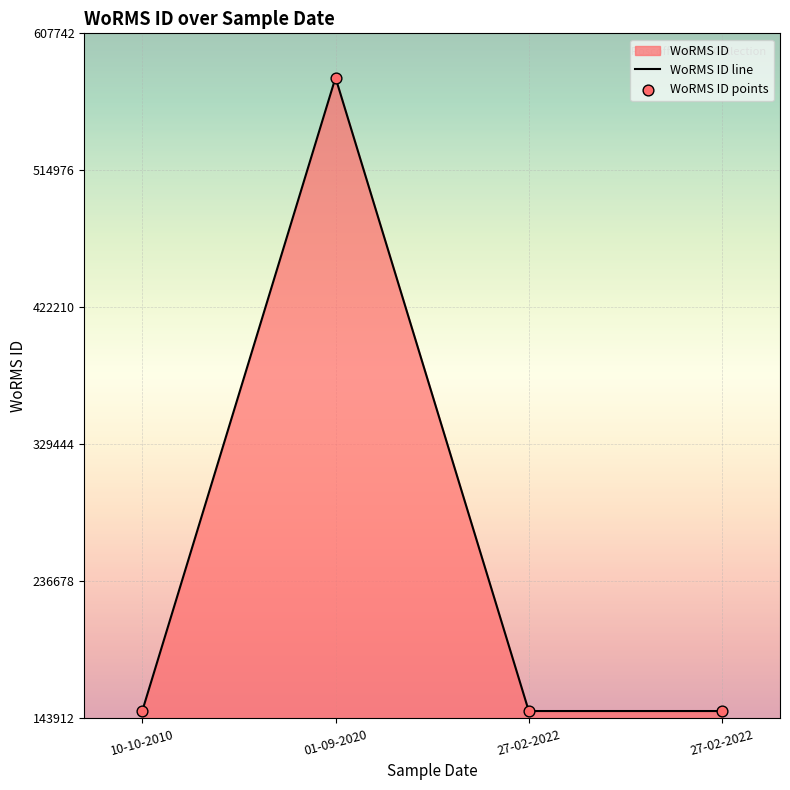

Is the value of WoRMS ID points at 27-02-2022 greater than the value of WoRMS ID line at 27-02-2022?

No